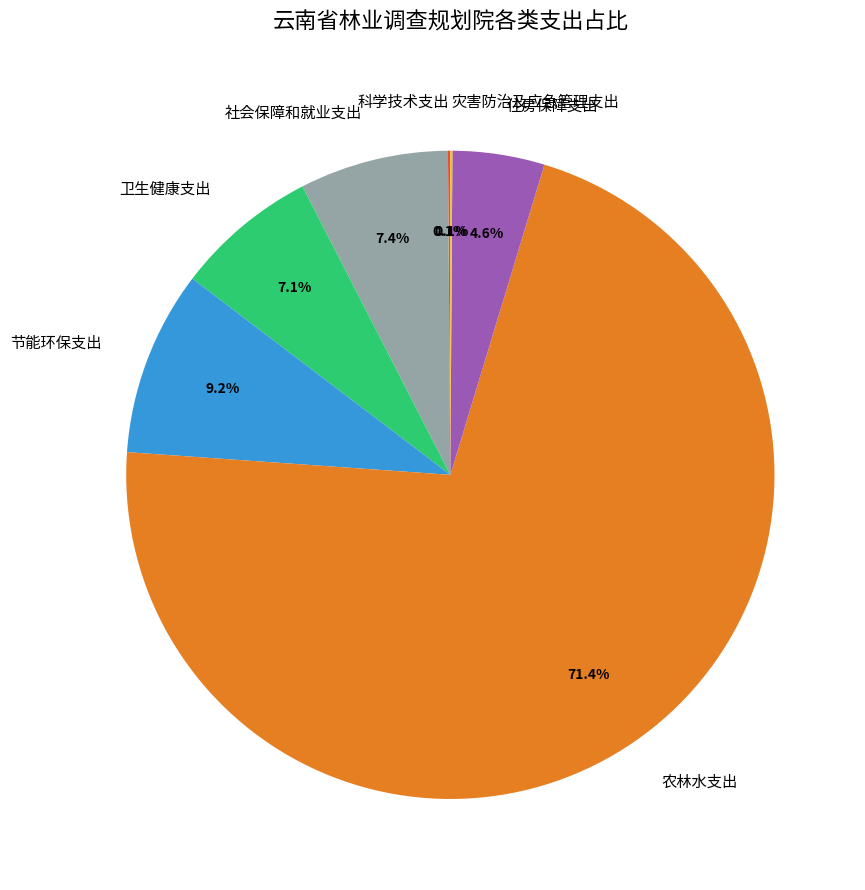

Which has a higher value, 住房保障支出 or 社会保障和就业支出?

社会保障和就业支出